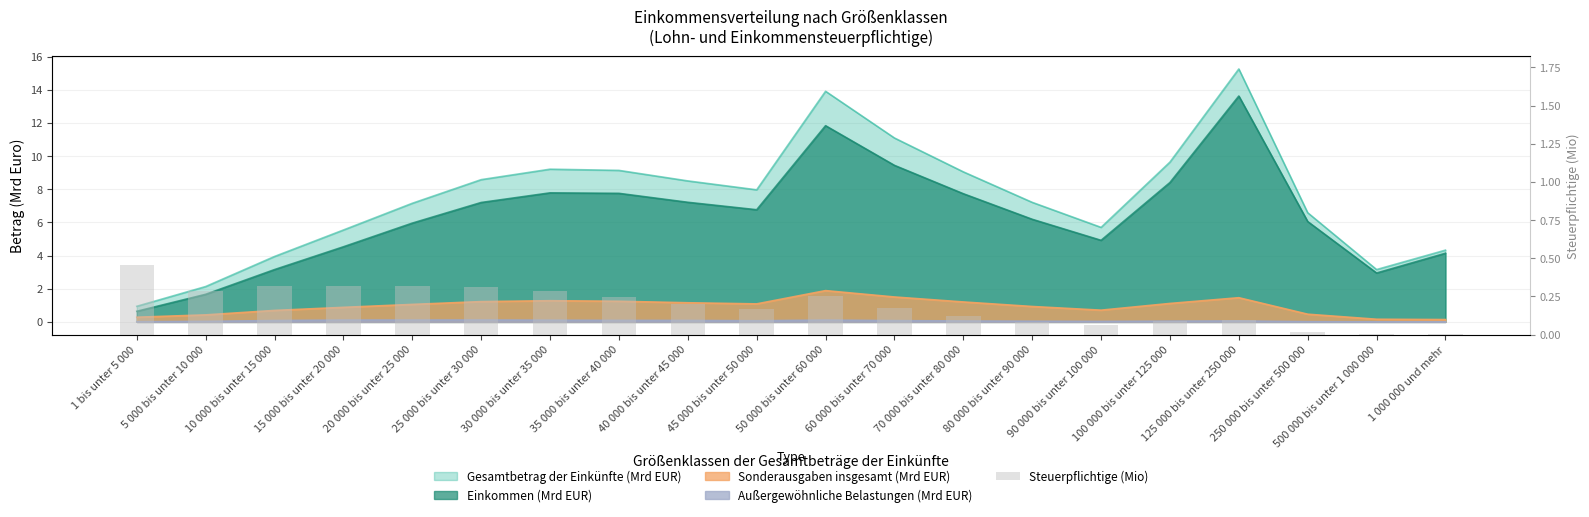

Is it true that the value at 20 000 bis unter 25 000 is 0.3?

True